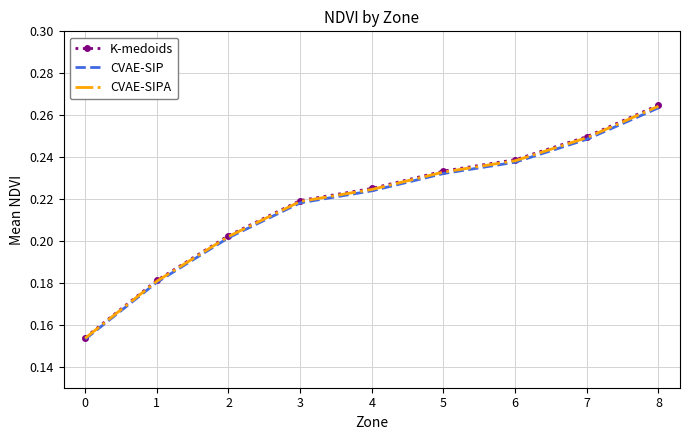

True or false: CVAE-SIPA has a value of 0.1 at 6.

False